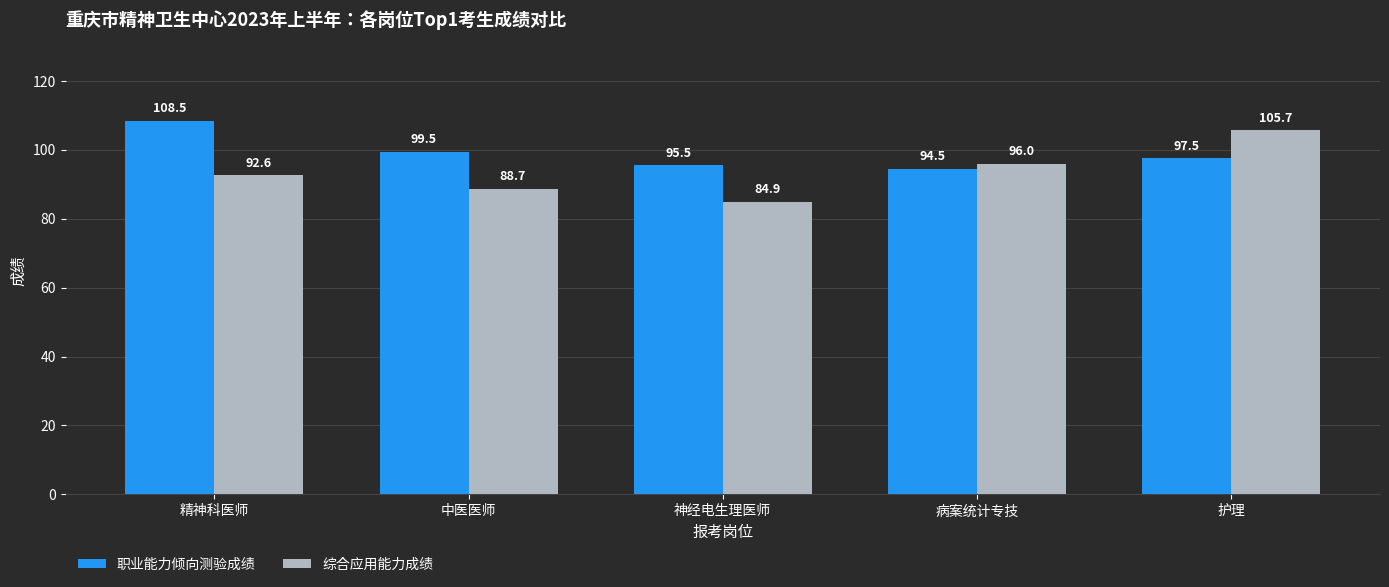

What is the difference between the 综合应用能力成绩 values at 中医医师 and 护理?

17.0